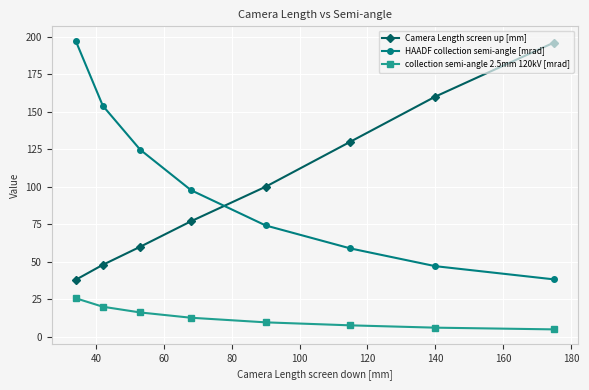

True or false: collection semi-angle 2.5mm 120kV [mrad] and HAADF collection semi-angle [mrad] cross at least once.

False